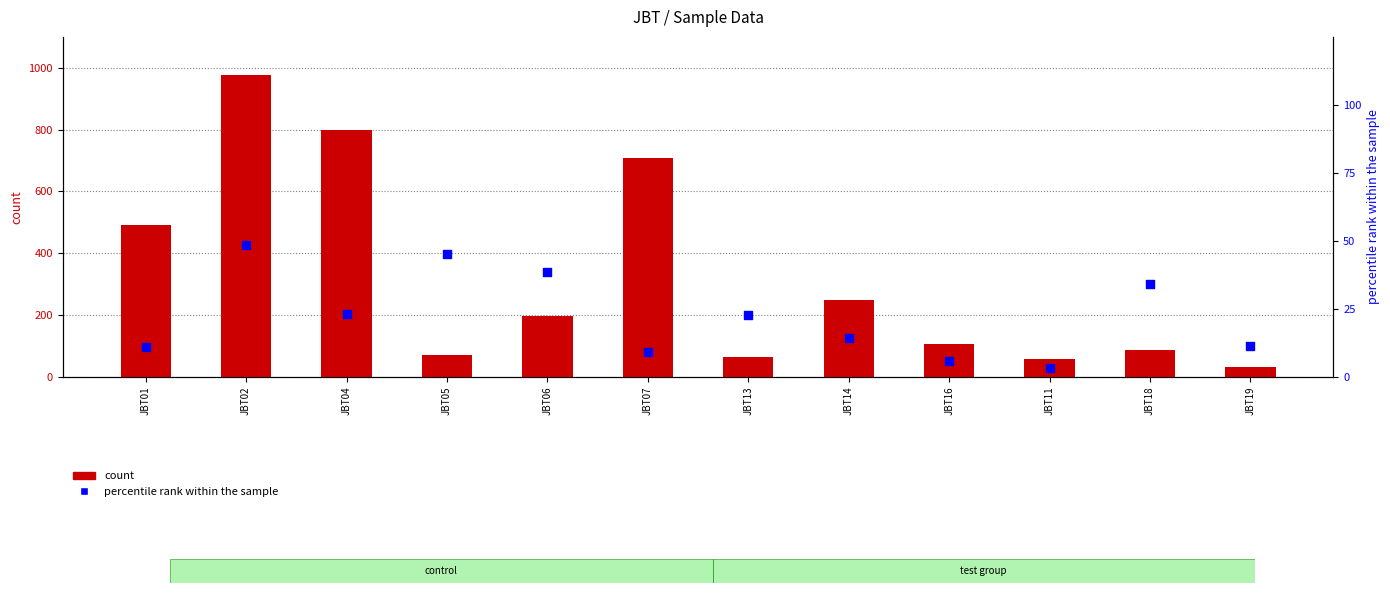

What is the total value across all series at JBT07?

717.0